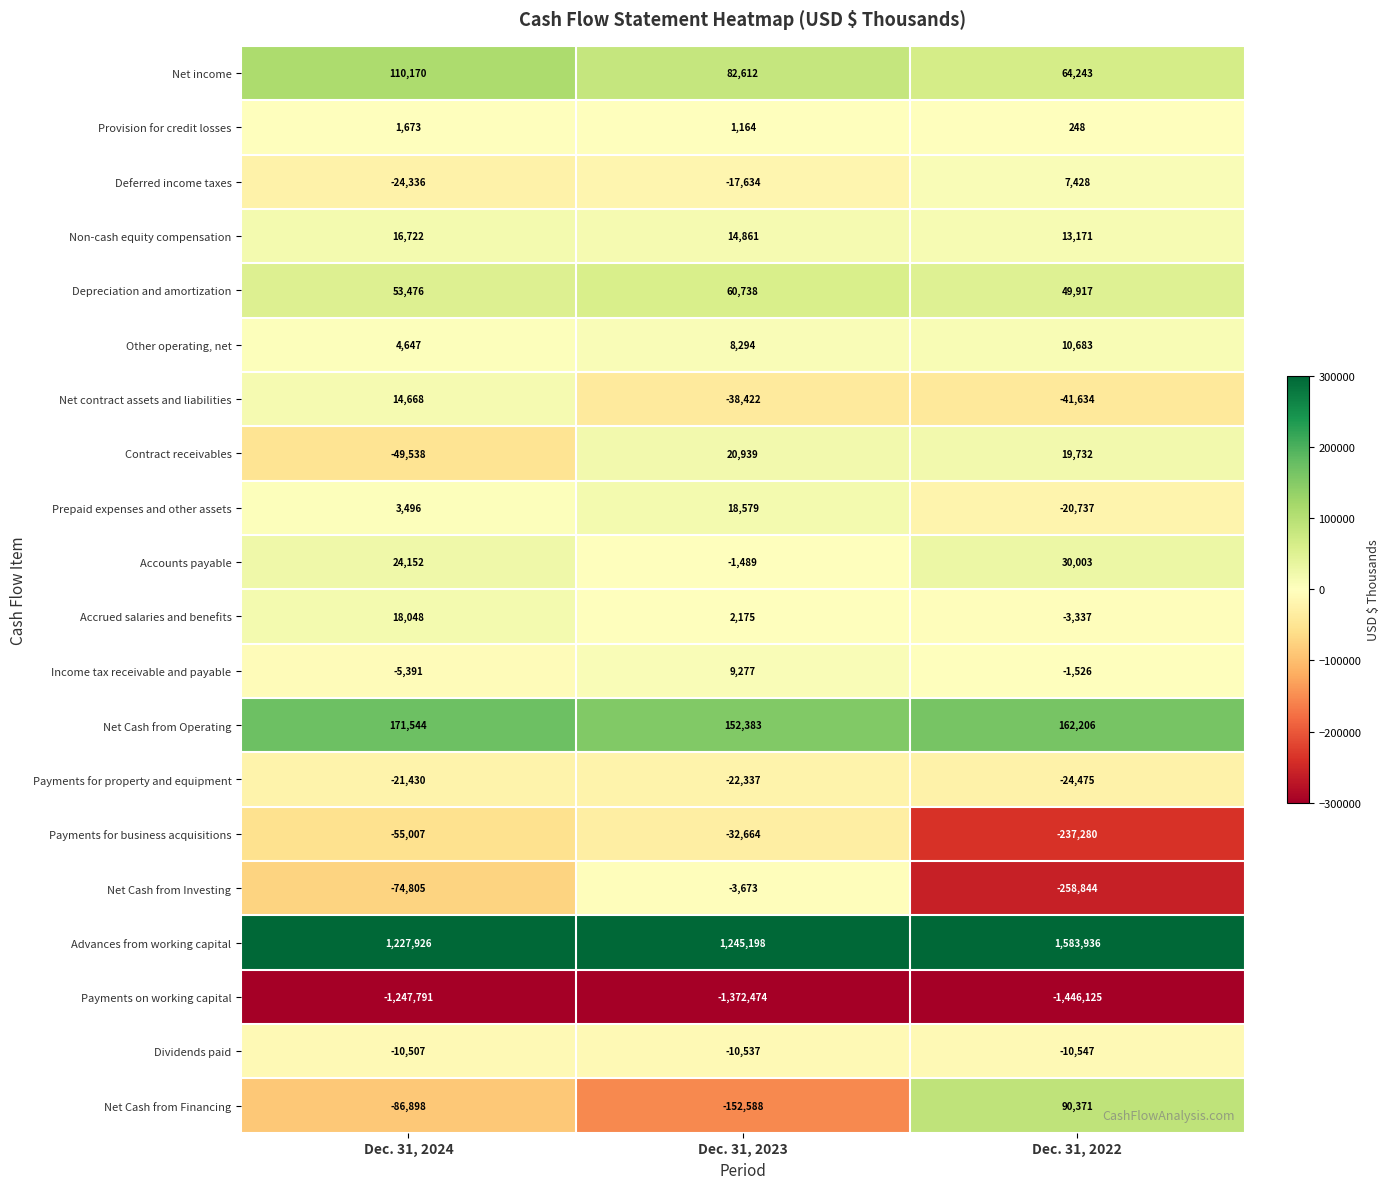

What is the difference between the highest and lowest values at Dec. 31, 2022?

3030061